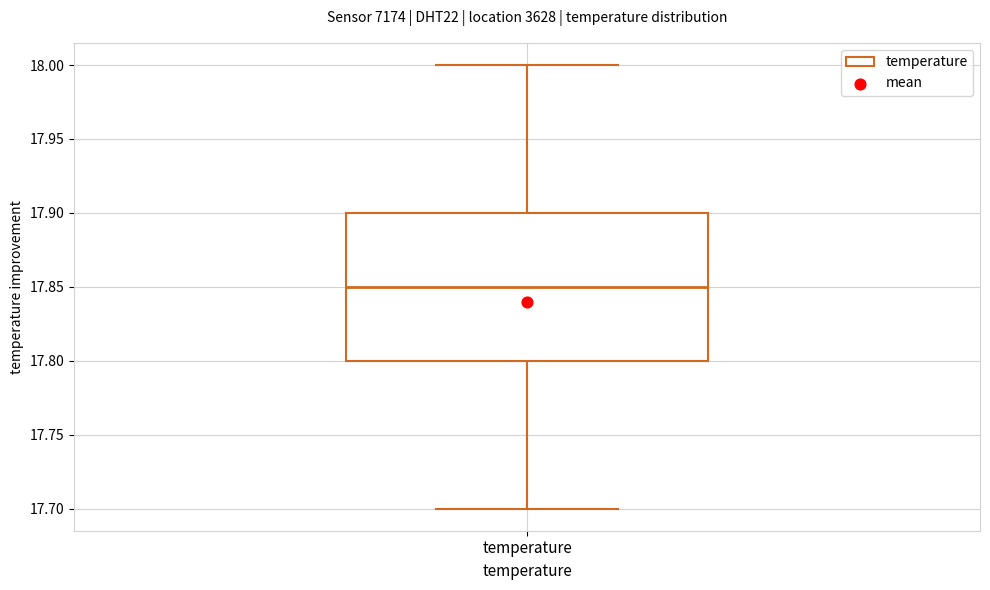

Read this box plot against the y-axis: the position of the median line, the range covered by the box, and the ends of both whiskers. The values are not printed on the chart, so give them approximately, as read against the axis.

median 17.85, box 17.80 to 17.90, whiskers 17.70 to 18.00